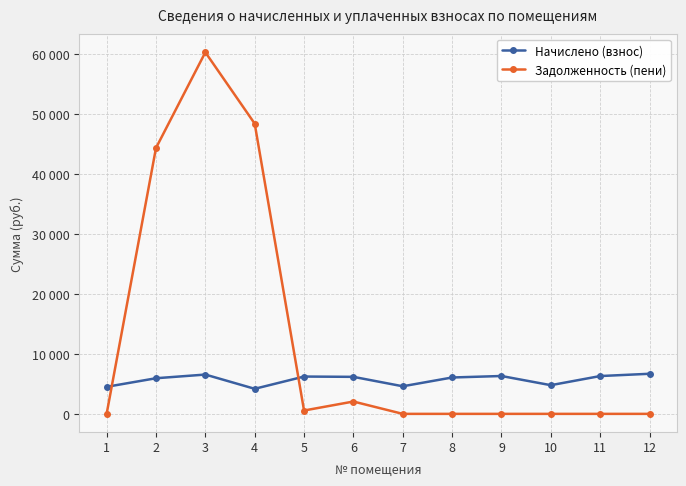

Which series ends up on top after the final intersection of Задолженность (пени) and Начислено (взнос)?

Начислено (взнос)